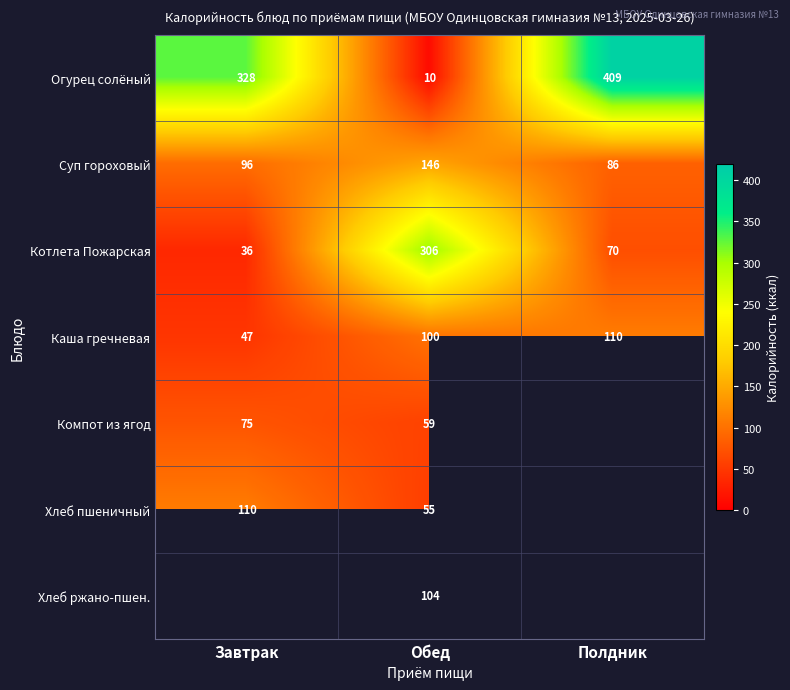

What is the spread (max minus min) of values at Обед?

296